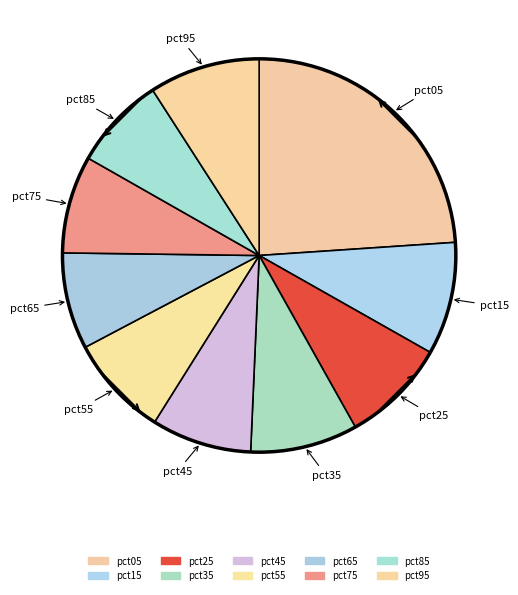

How many segments does this pie chart have?

10